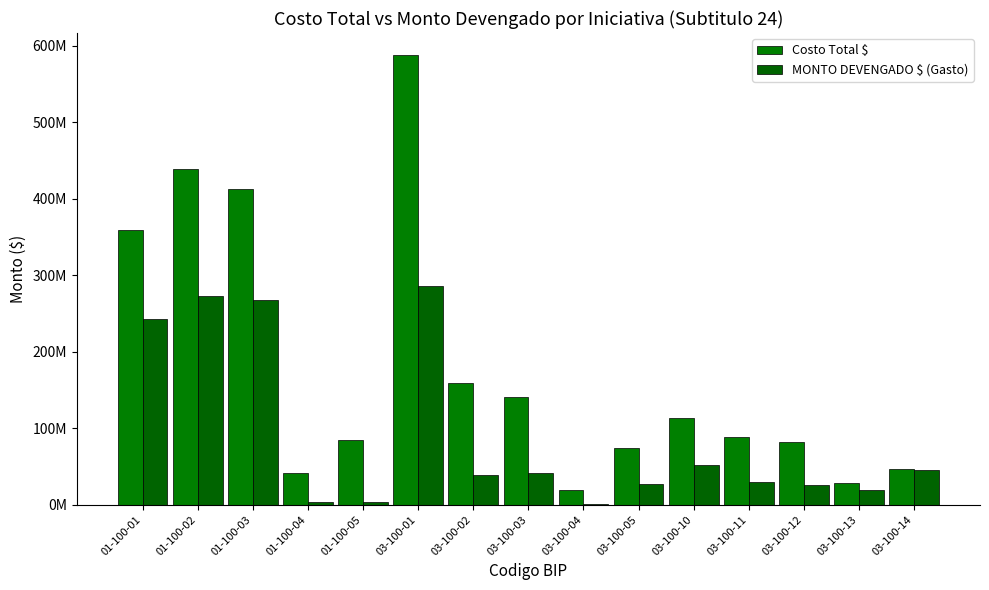

What position from the right is 03-100-11?

4